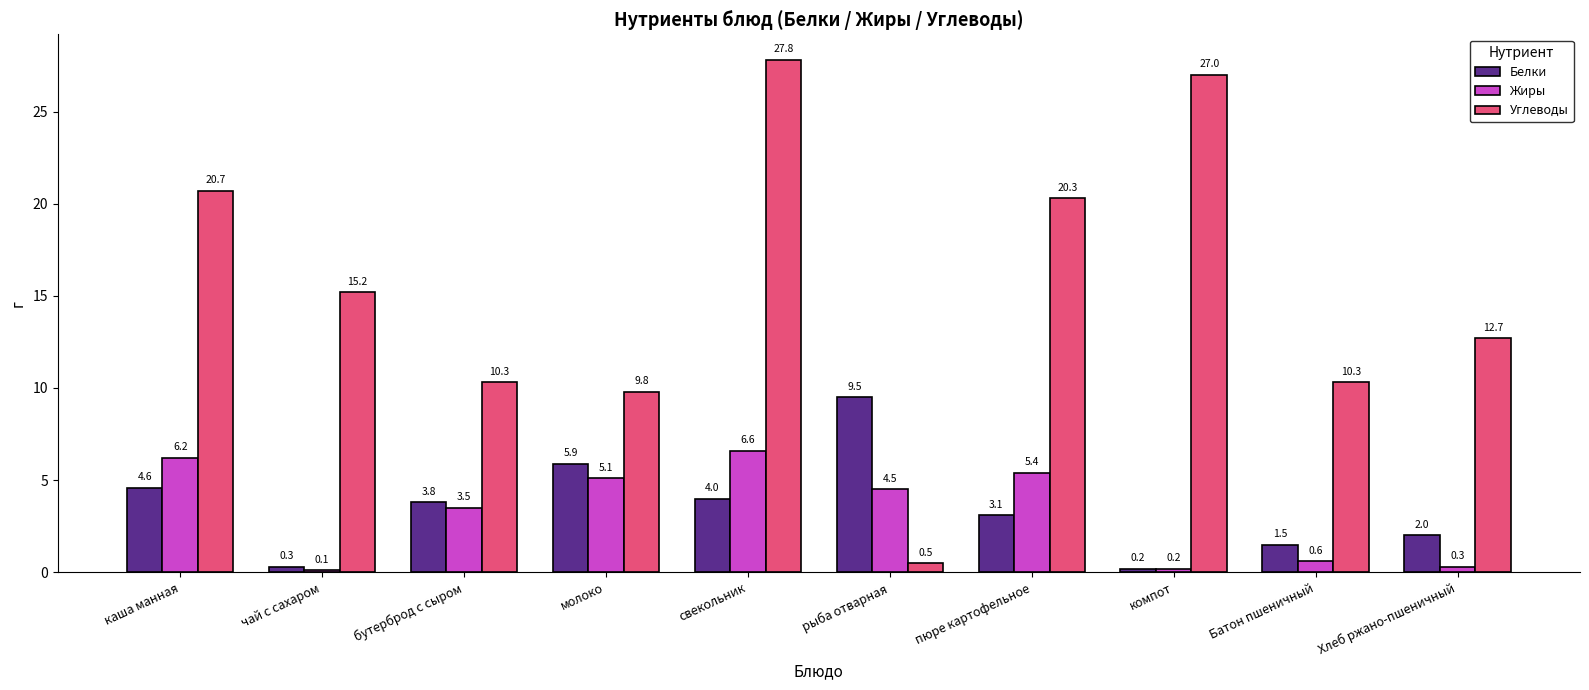

What is the difference between the Углеводы values at Хлеб ржано-пшеничный and компот?

14.3